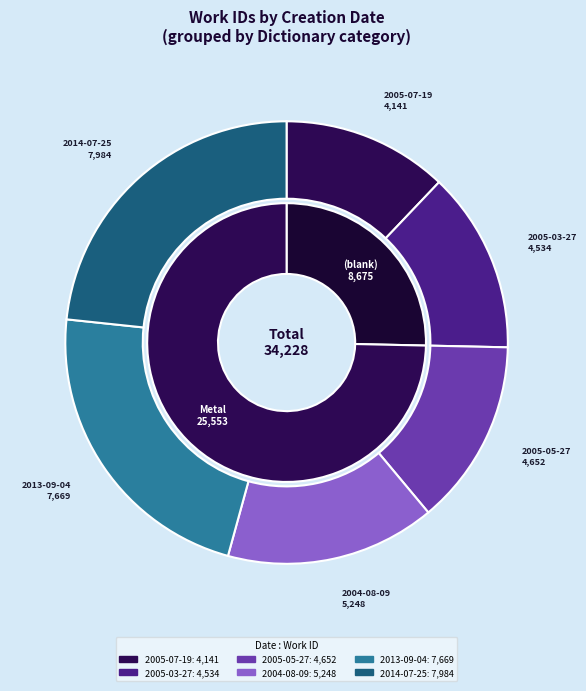

True or false: 2013-09-04 accounts for 22% of the total.

True